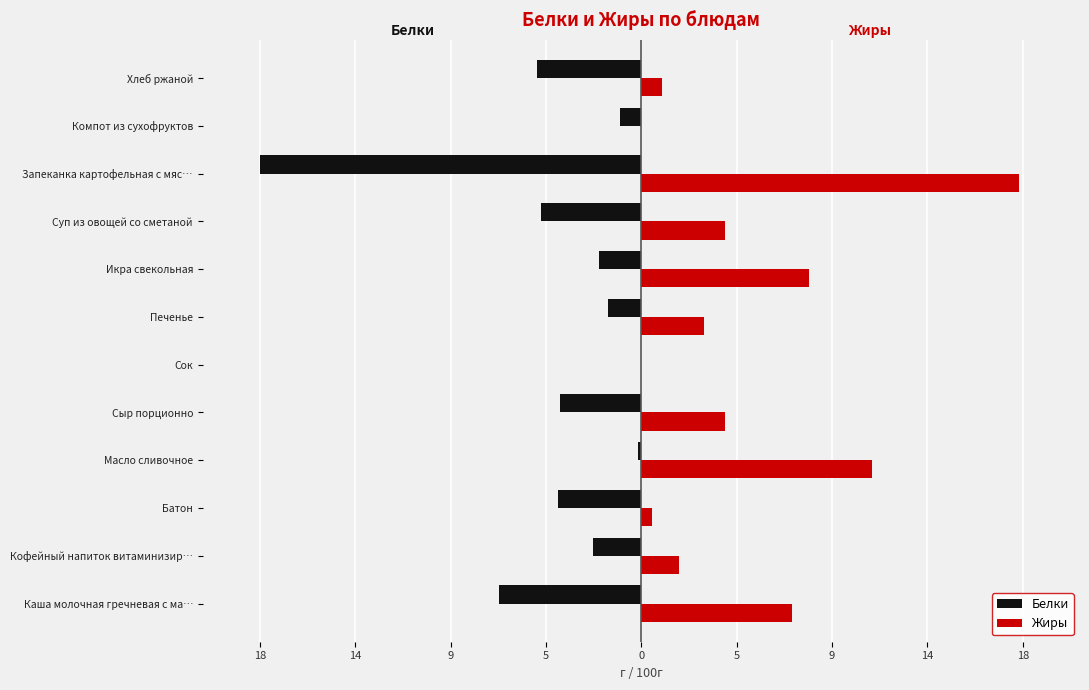

What are all the series names shown in the legend?

Белки, Жиры